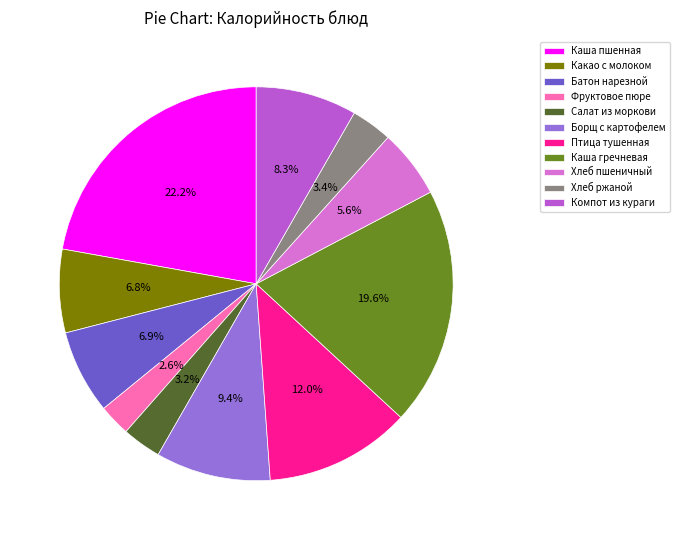

Which slice is the smallest?

Фруктовое пюре